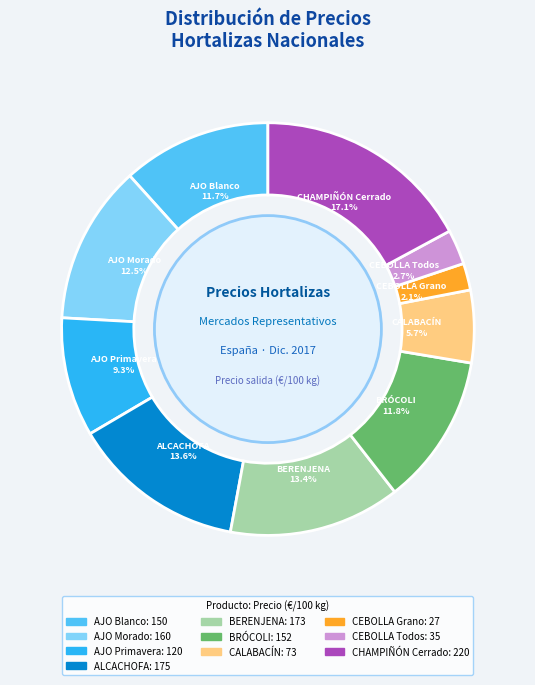

What percentage is NOT represented by CEBOLLA Grano?

97.9%